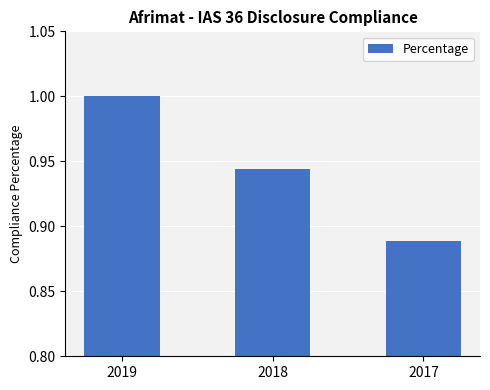

Which category has the highest value across all series?

2019